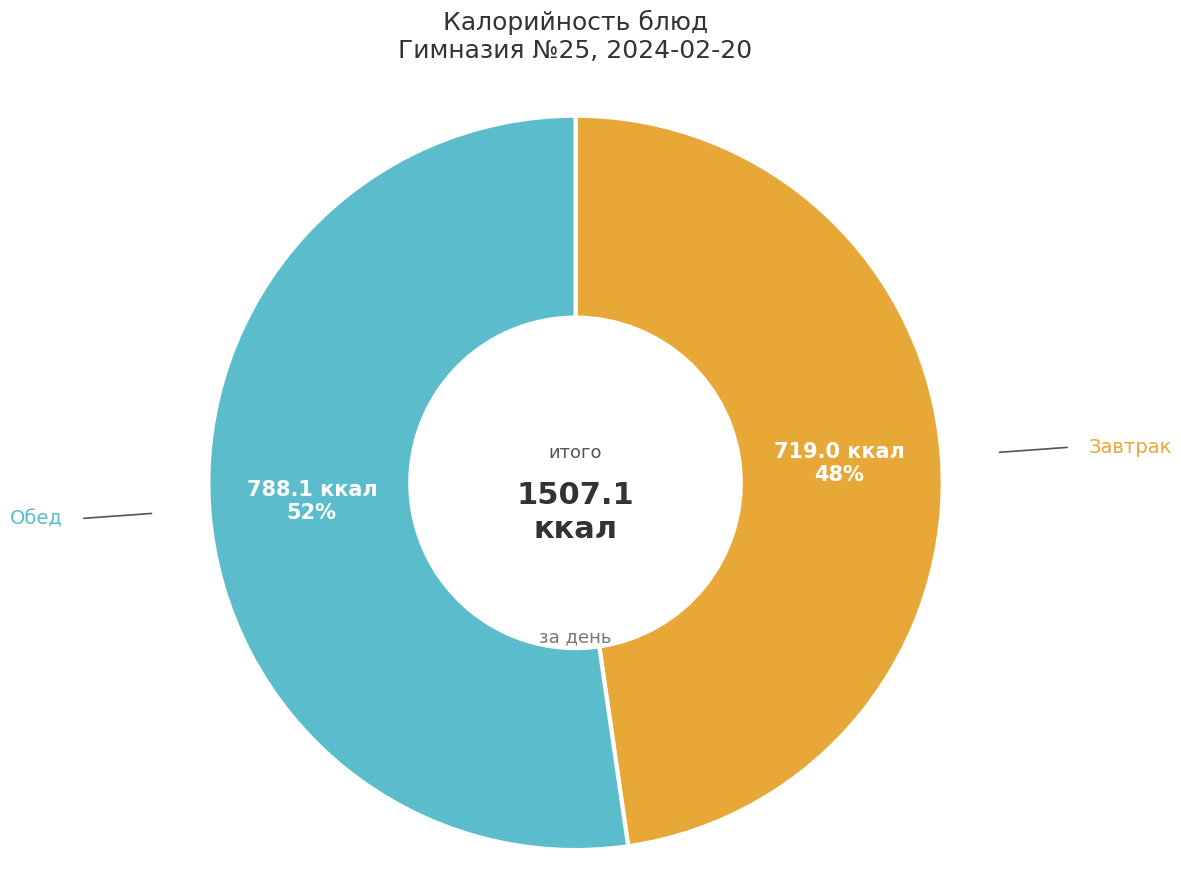

To the nearest percent, what is the average slice percentage?

50%